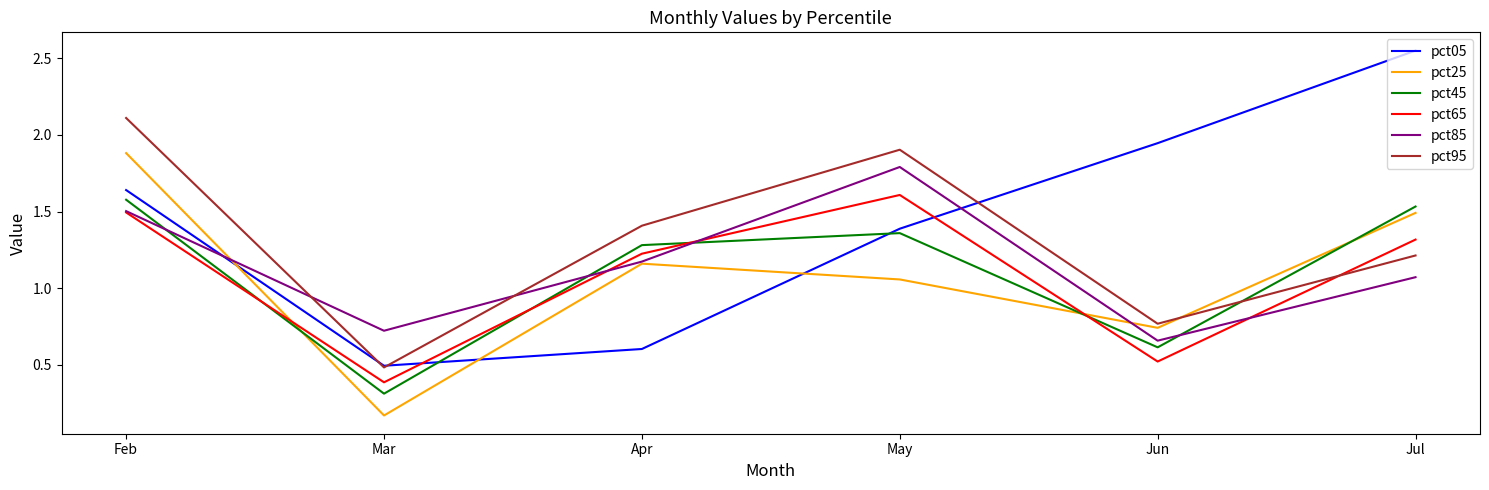

How many values in the pct05 series exceed 1?

4